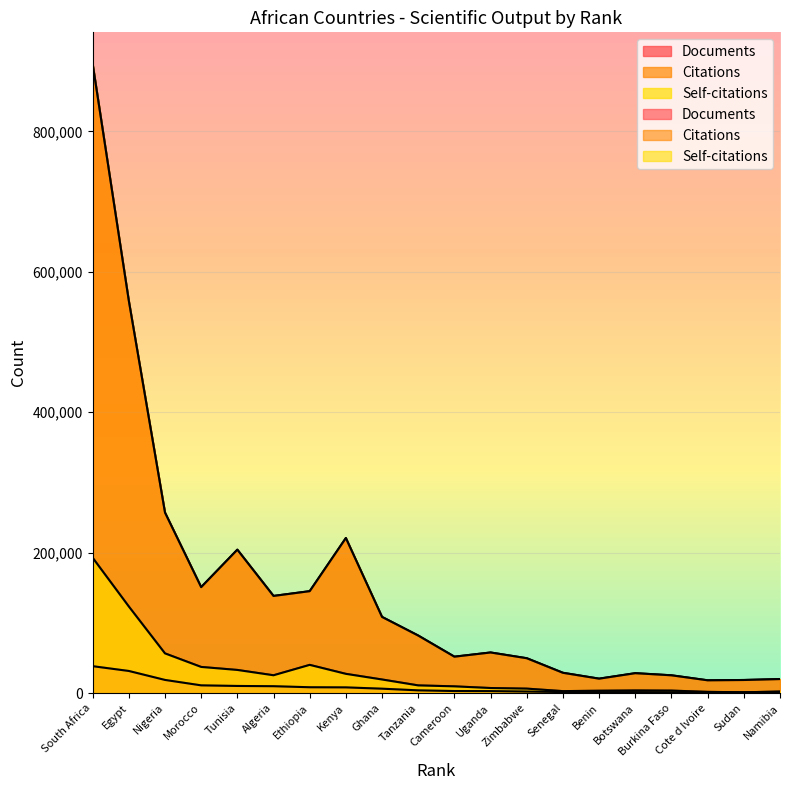

True or false: Citations and Self-citations cross at least once.

False